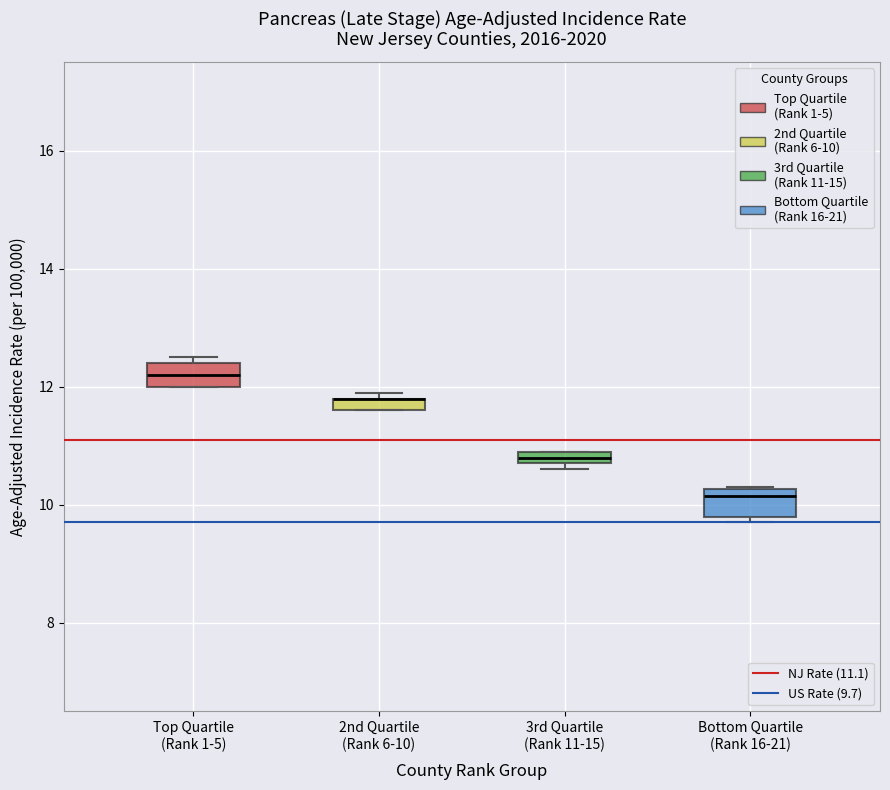

Where is the upper edge of the box for 2nd Quartile (Rank 6-10) on the y-axis? The values are not printed on the chart, so give them approximately, as read against the axis.

11.8